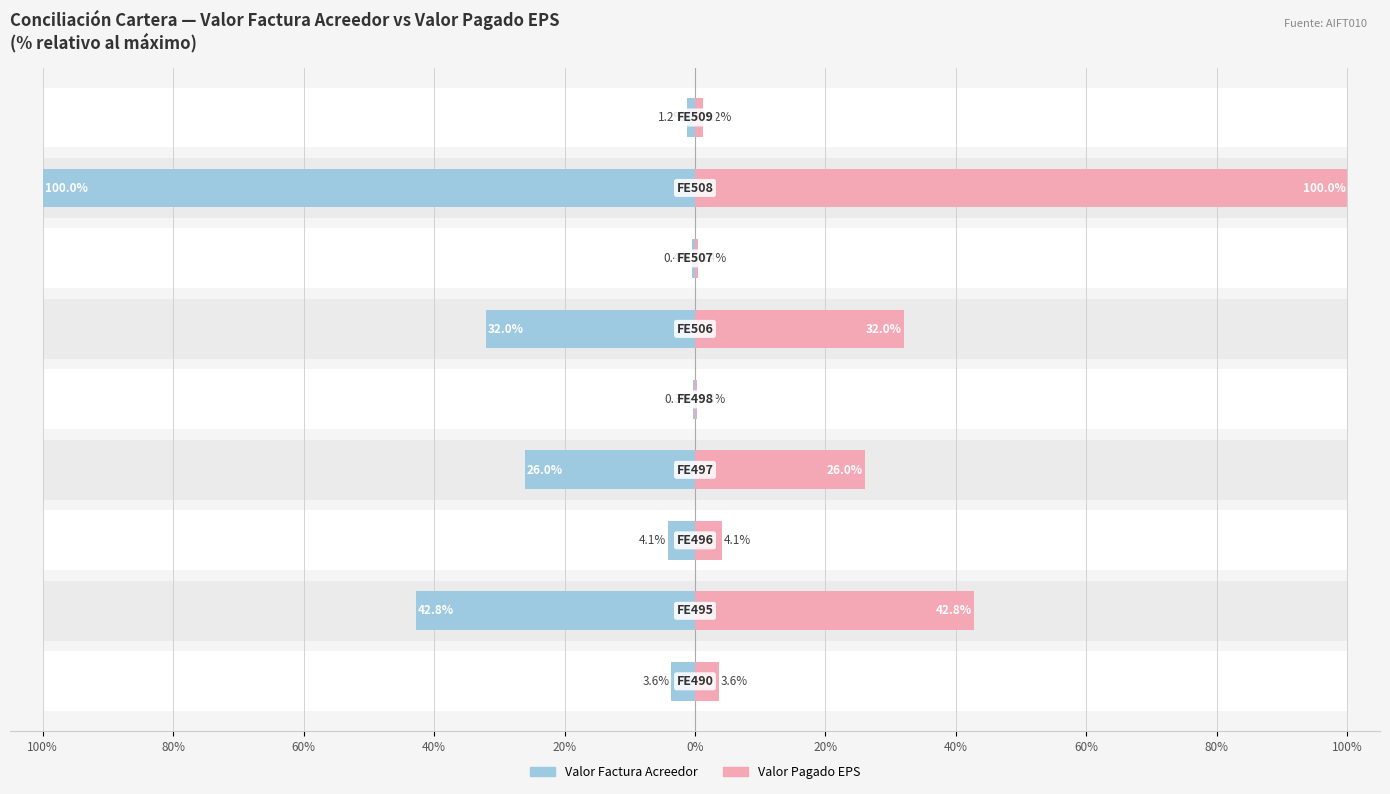

Which series changed the most between 100% and 60%?

Valor Factura Acreedor